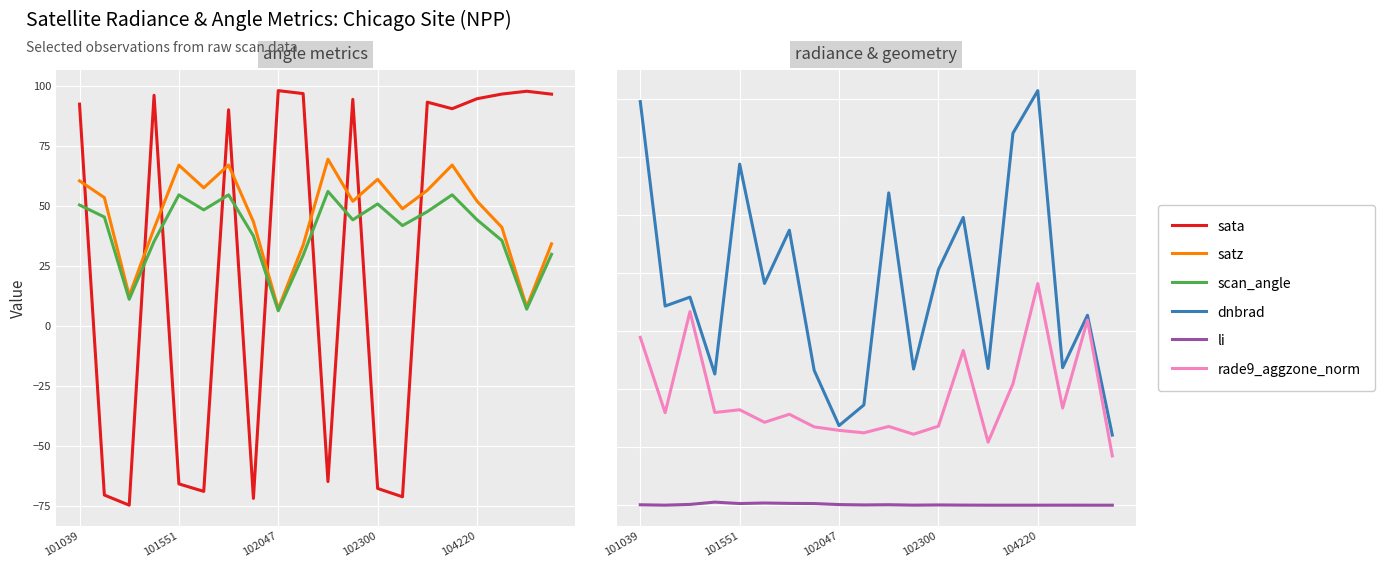

Is the value of satz at 102047 greater than the value of rade9_aggzone_norm at 12?

Yes